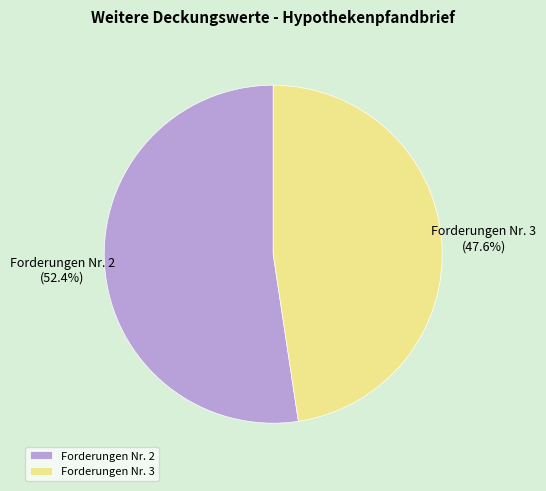

Do Forderungen Nr. 3 and Forderungen Nr. 2 together represent more than half of the pie?

Yes